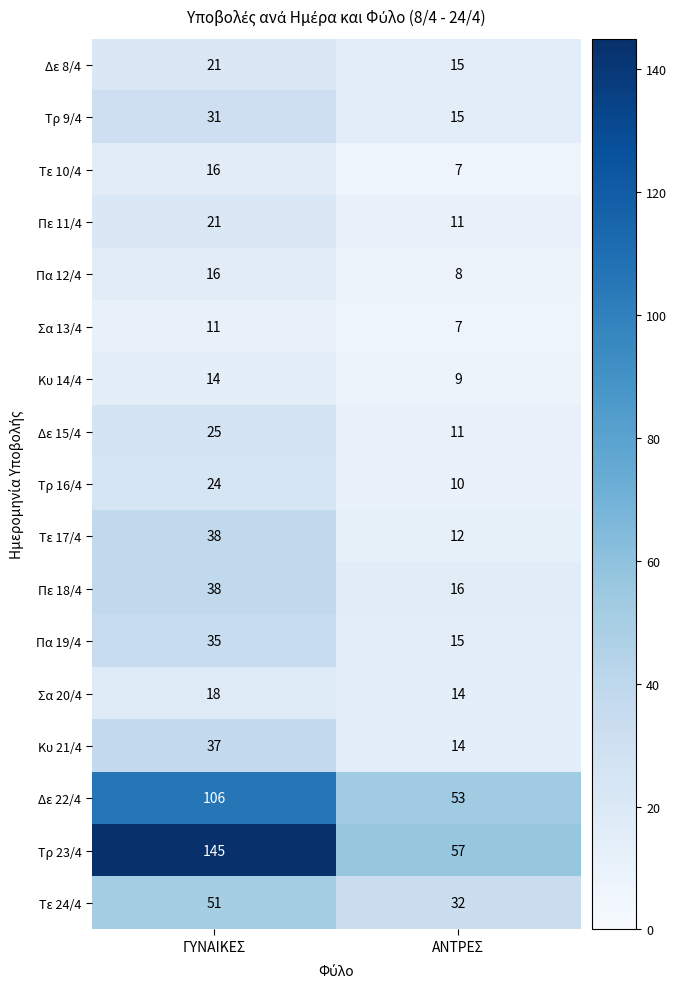

Which series changed the most between ΓΥΝΑΙΚΕΣ and ΑΝΤΡΕΣ?

Τρ 23/4